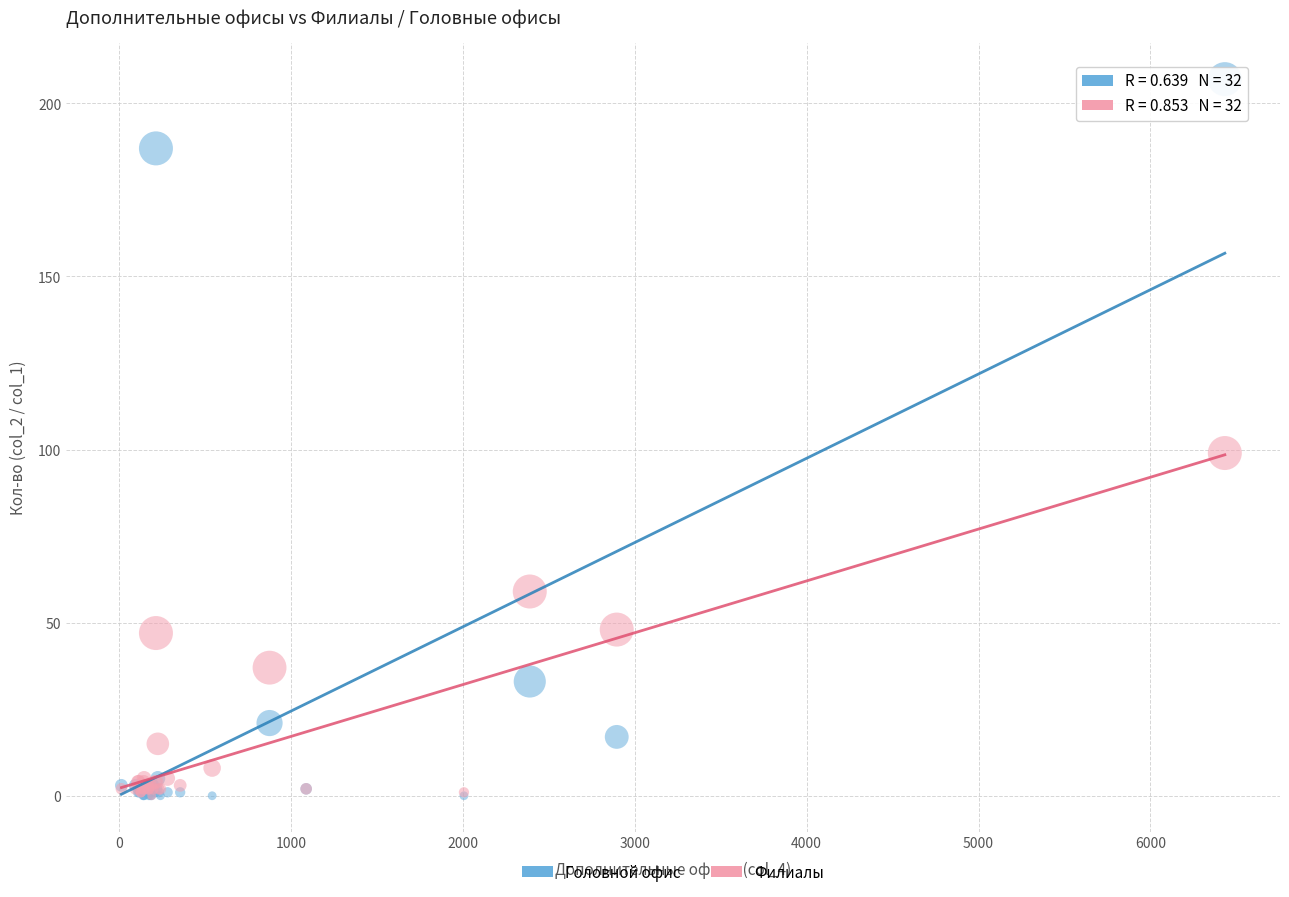

In the Головной офис series, what Y value is closest to 103?

33